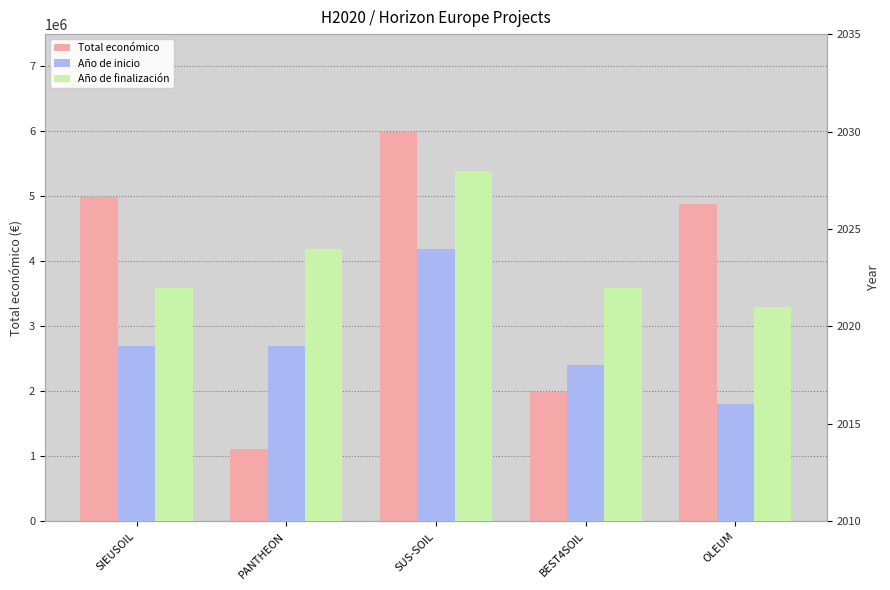

The value of Año de inicio at OLEUM is 2016. True or false?

True